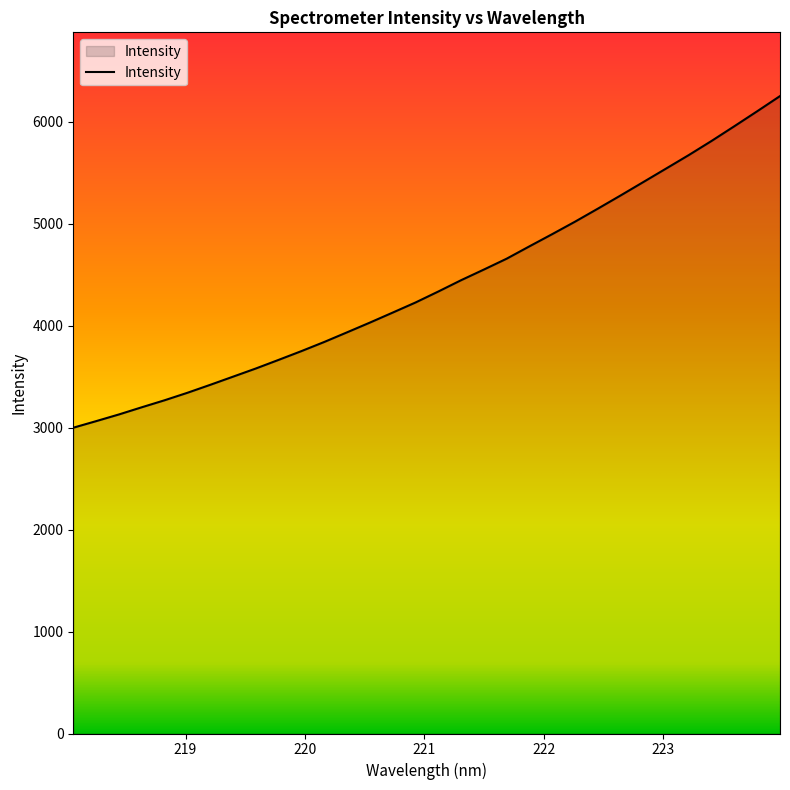

What is the difference between the maximum and minimum values?

3251.4